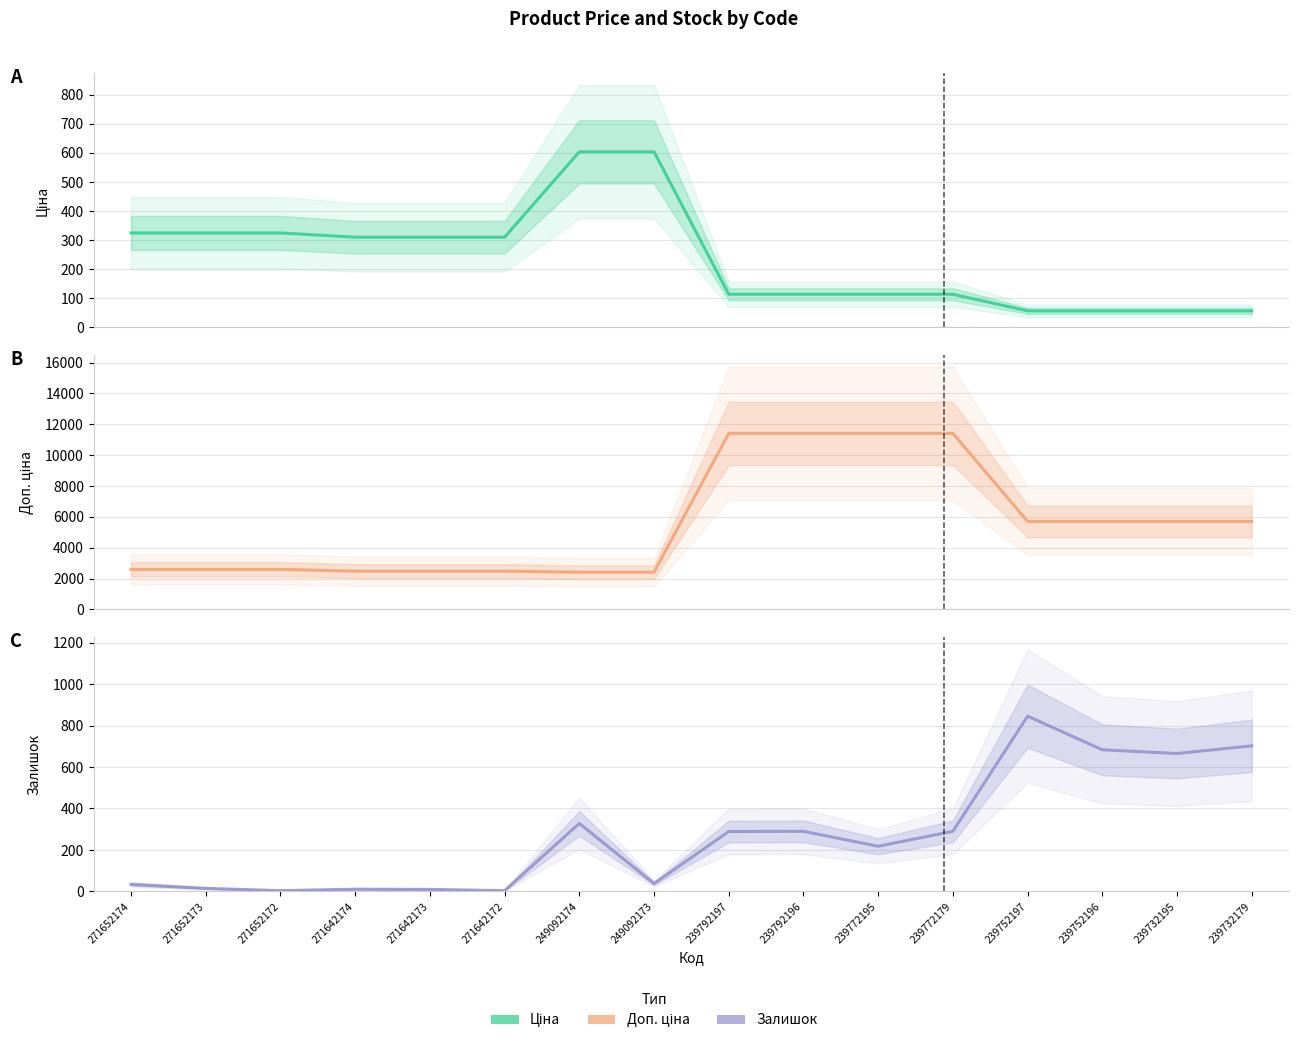

Which has a higher value, 239792196 or 239772179?

239792196